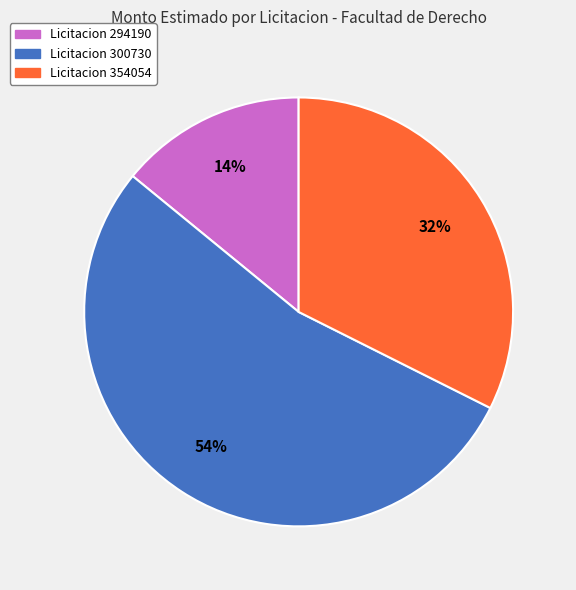

Count the number of slices in the pie.

3